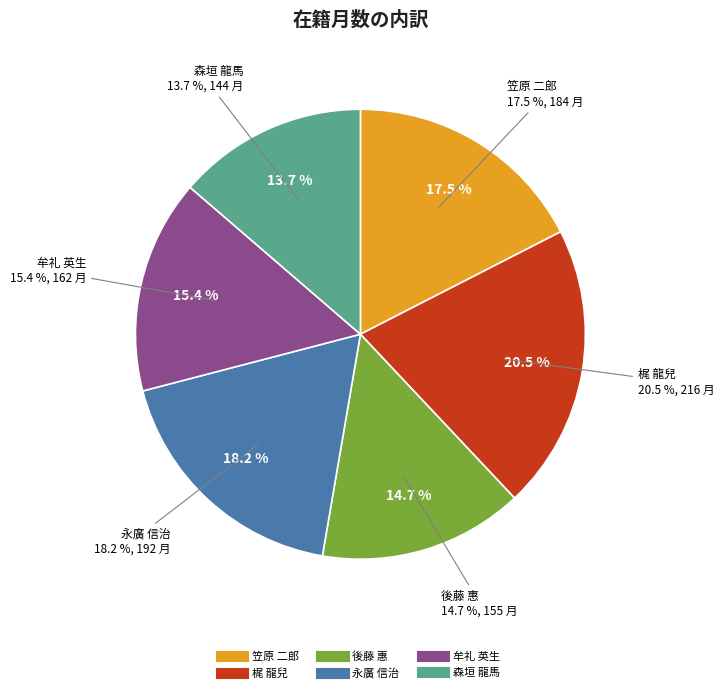

Combined, do 笠原 二郎 and 永廣 信治 account for over 50%?

No